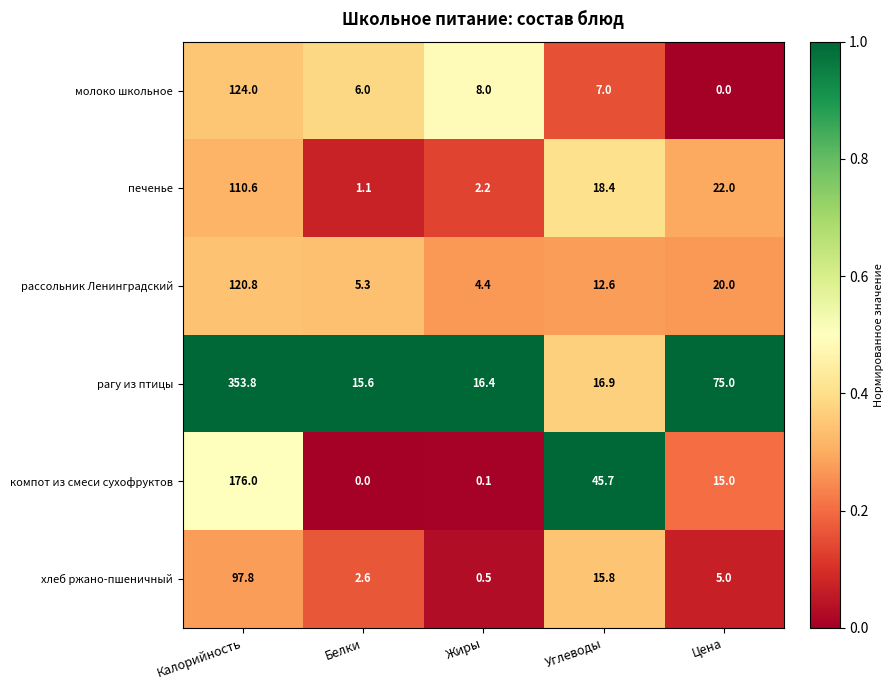

Read the печенье value at Калорийность.

110.6